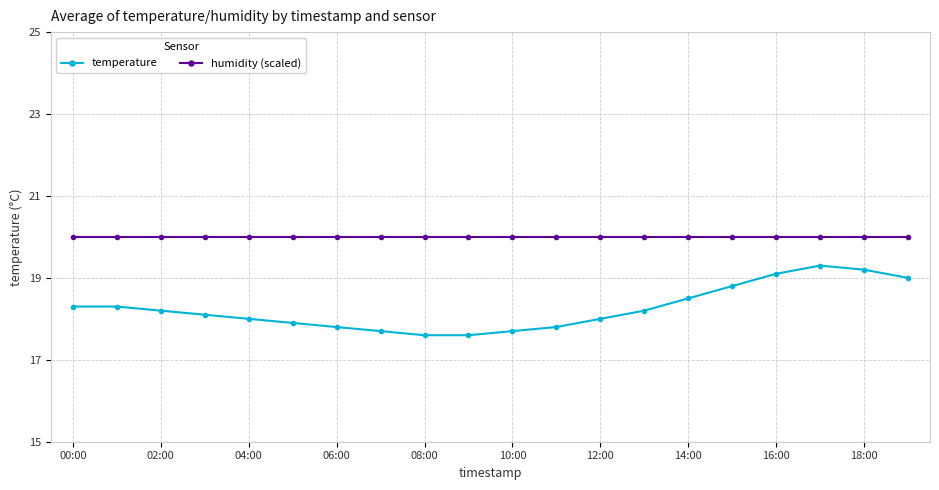

Which series has the widest spread of values?

temperature